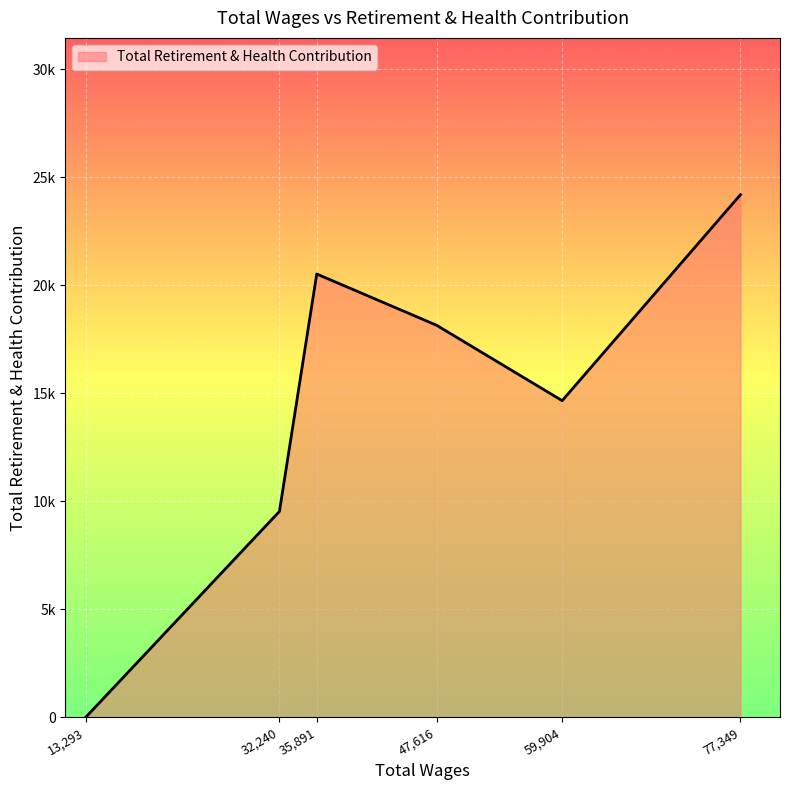

Does the chart display data point markers on the line(s)?

No